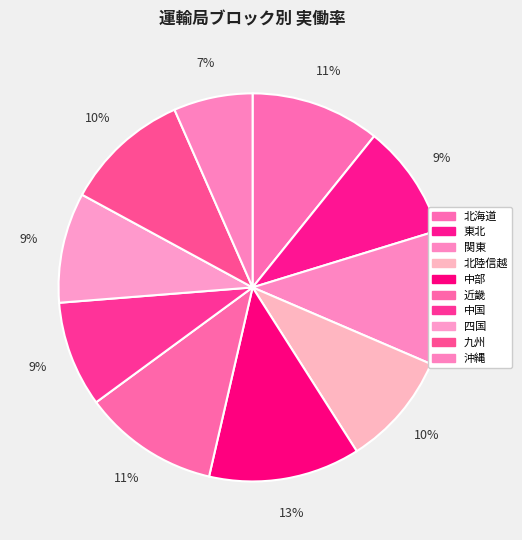

Count the number of slices in the pie.

10